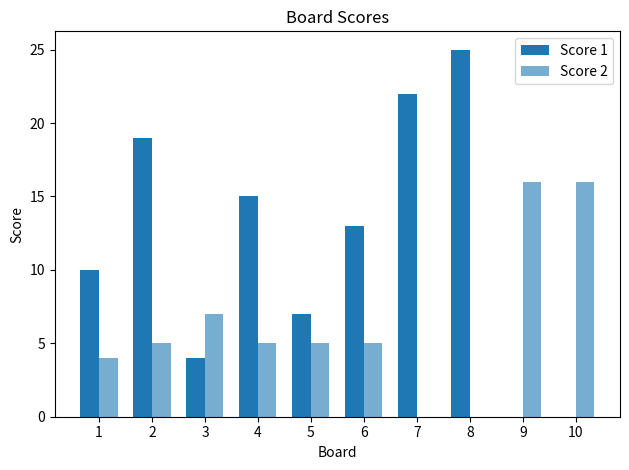

At 6, list the series in order from largest to smallest.

Score 1, Score 2